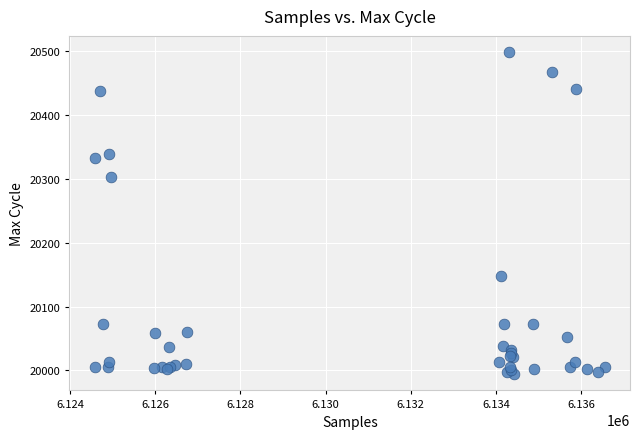

What Y value in the scatter plot is closest to 20246?

20303